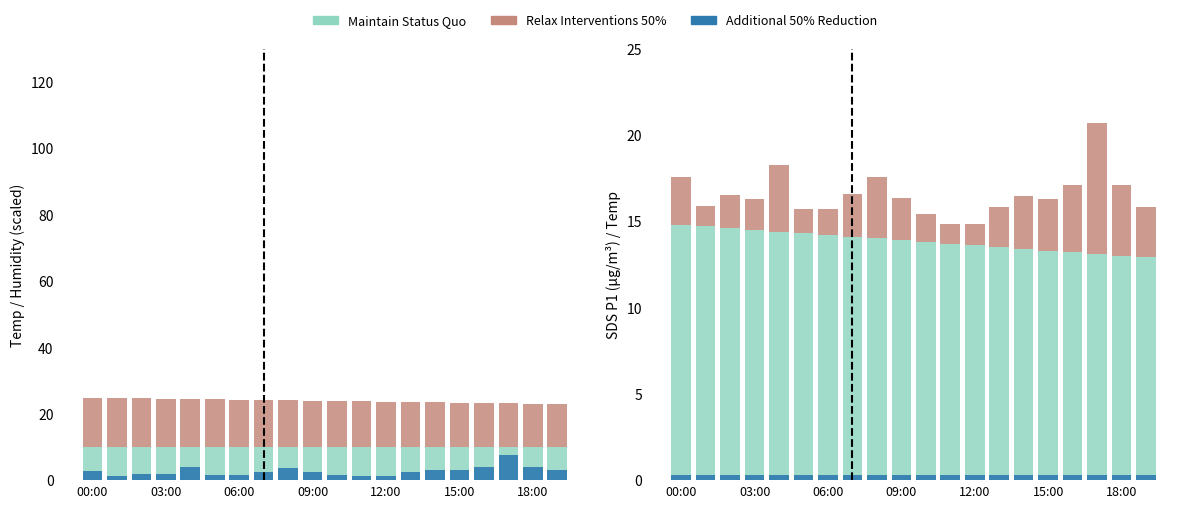

At which category is the sum across all series the highest?

17